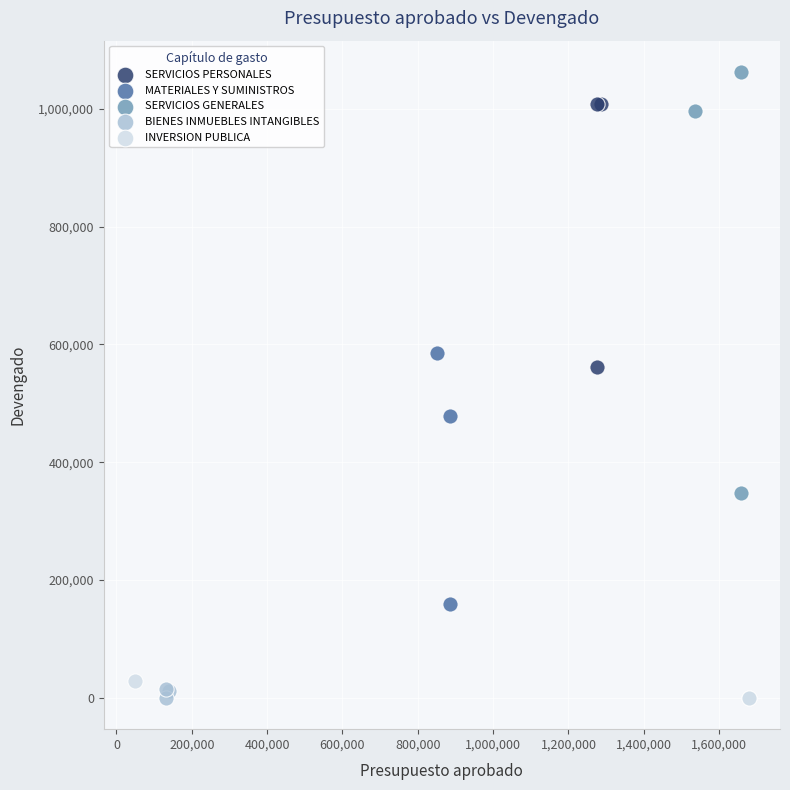

What are all the series names shown in the legend?

SERVICIOS PERSONALES, MATERIALES Y SUMINISTROS, SERVICIOS GENERALES, BIENES INMUEBLES INTANGIBLES, INVERSION PUBLICA